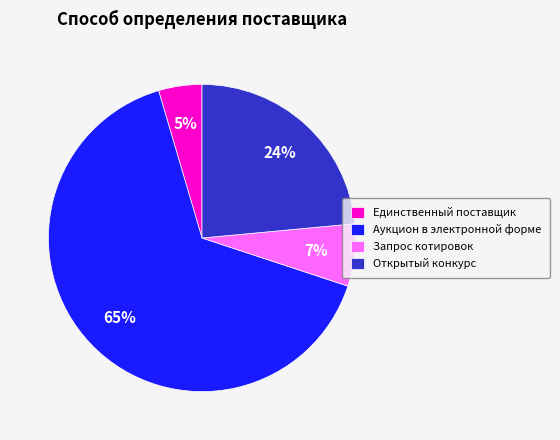

How many segments does this pie chart have?

4